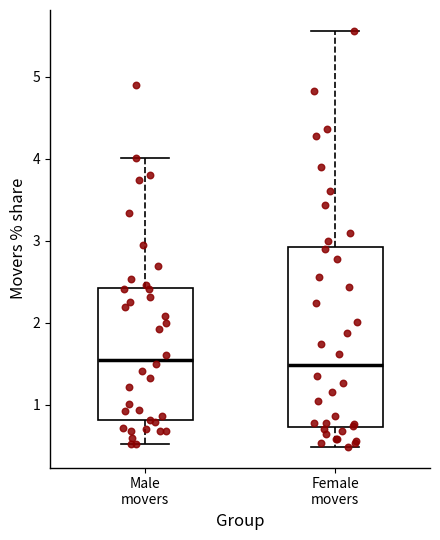

Reading left to right, read every box against the y-axis: the position of its median line, the range the box covers, and the ends of its whiskers. The values are not printed on the chart, so give them approximately, as read against the axis.

Male movers: median 1.6, box 0.8 to 2.4, whiskers 0.5 to 4.0
Female movers: median 1.5, box 0.7 to 2.9, whiskers 0.5 to 5.6